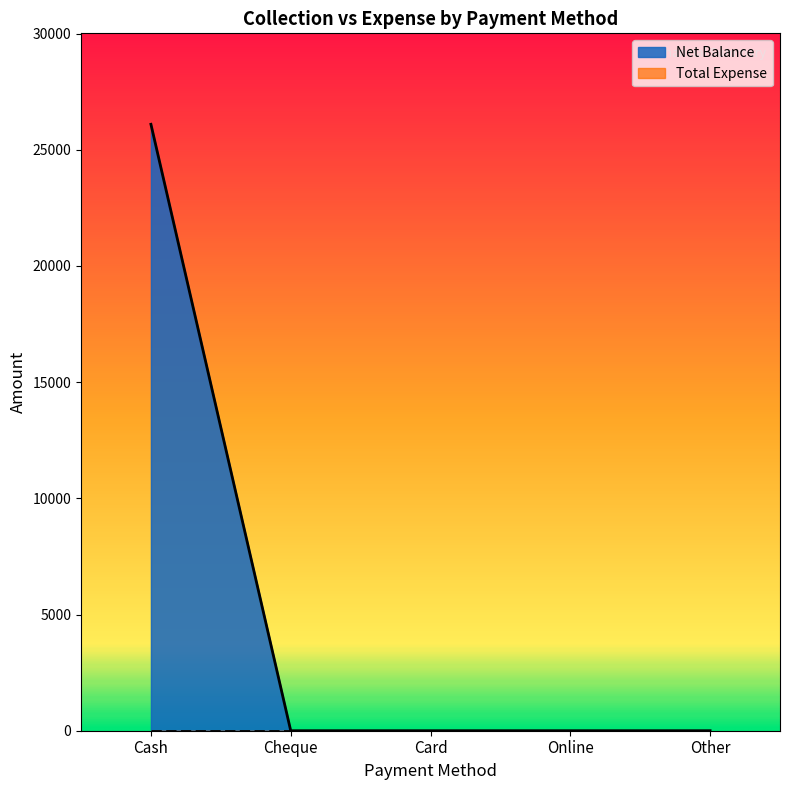

True or false: there are more than 2 points higher than both neighbors.

False